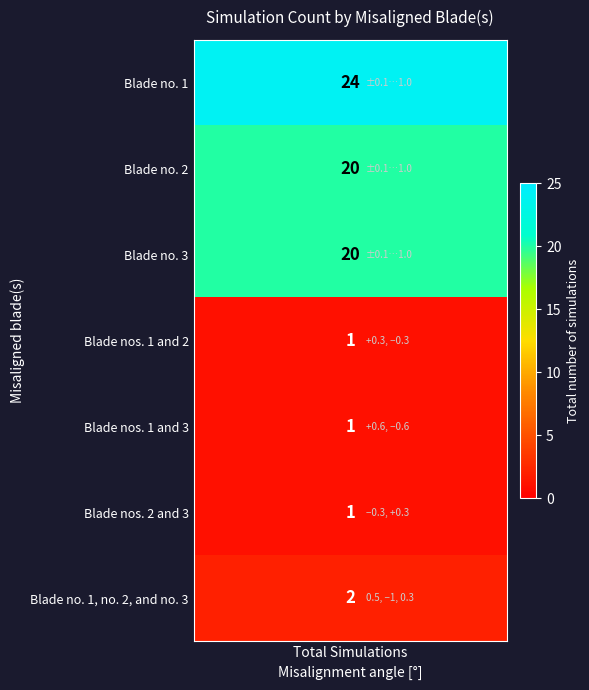

What is the difference between the maximum and second lowest values?

23